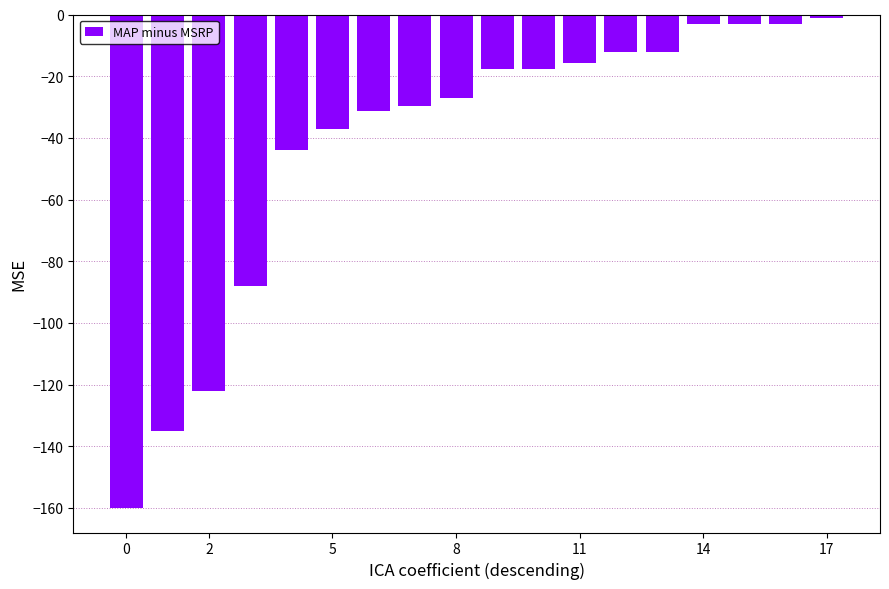

What is the minimum value shown in the chart?

-160.0